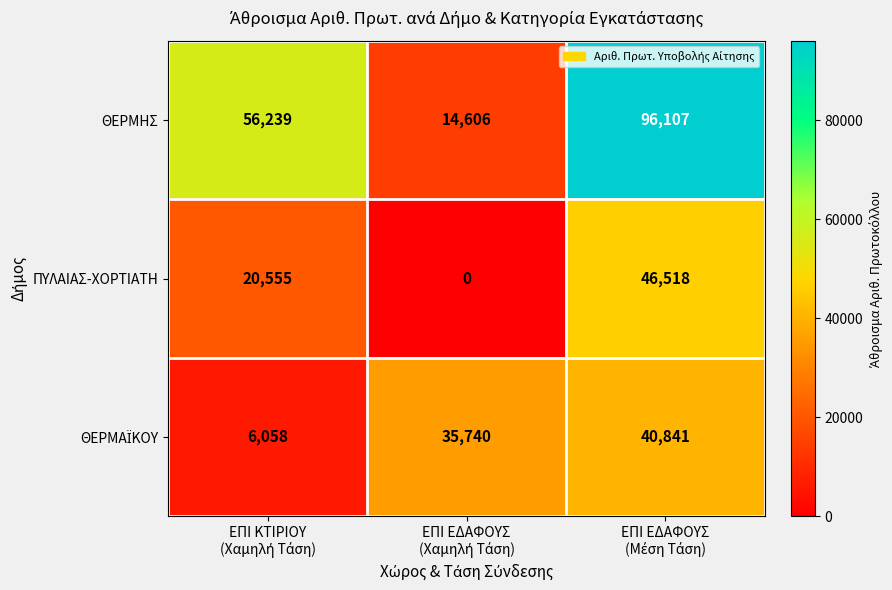

Which series has the largest total across all categories?

ΘΕΡΜΗΣ